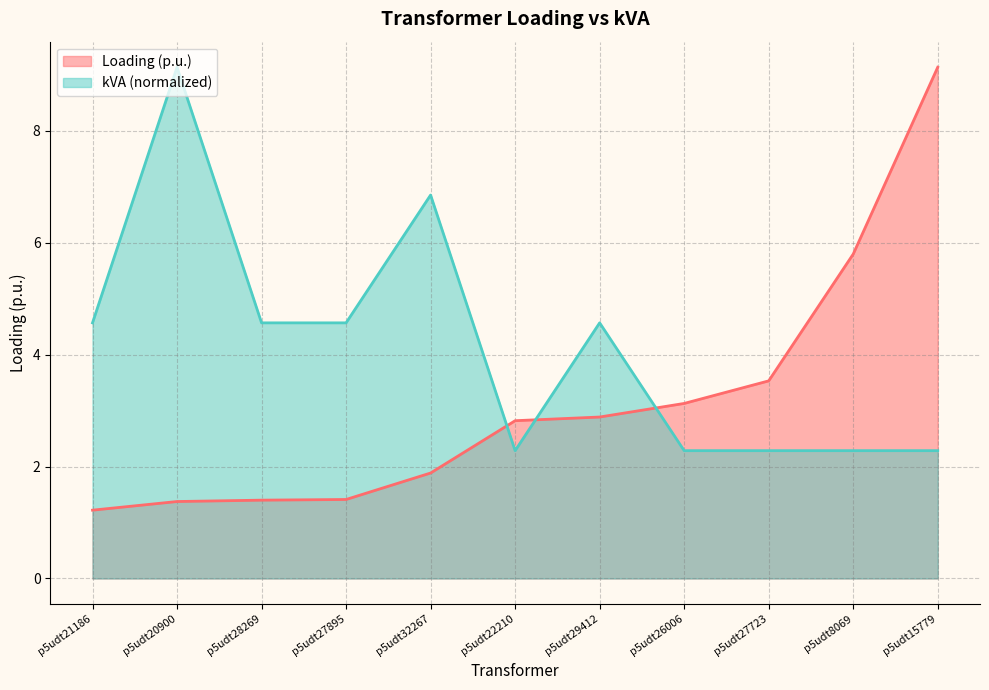

What is the difference between the maximum and minimum values in the kVA series?

6.9